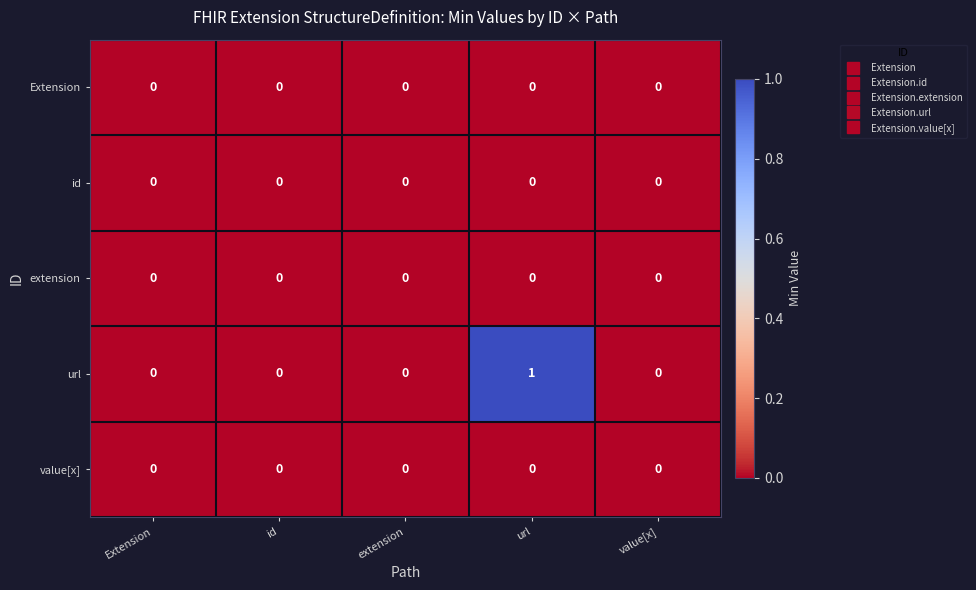

Which category has the highest value across all series?

url